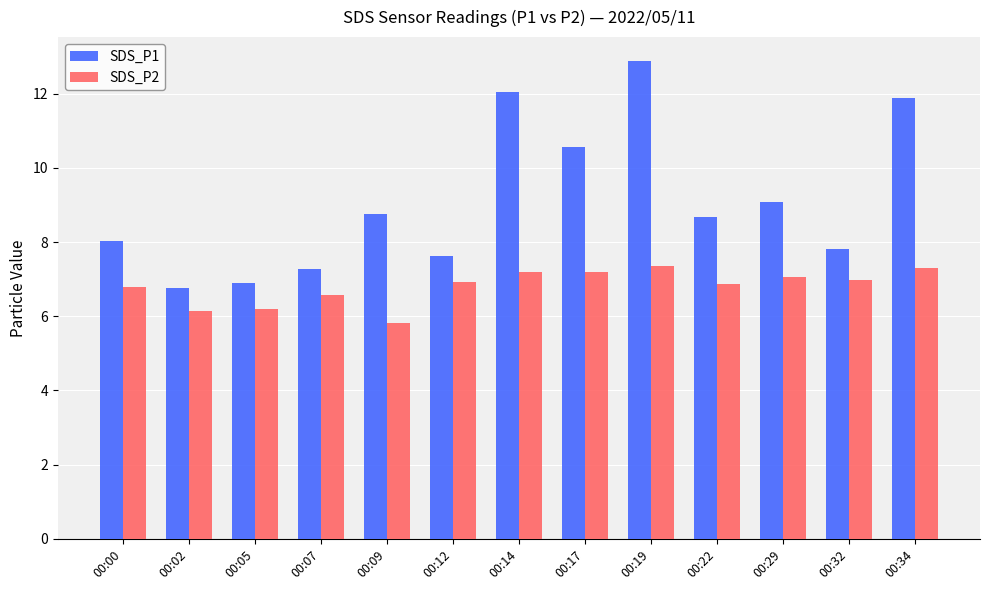

The SDS_P1 series shows 14.2 at 00:29. True or false?

False